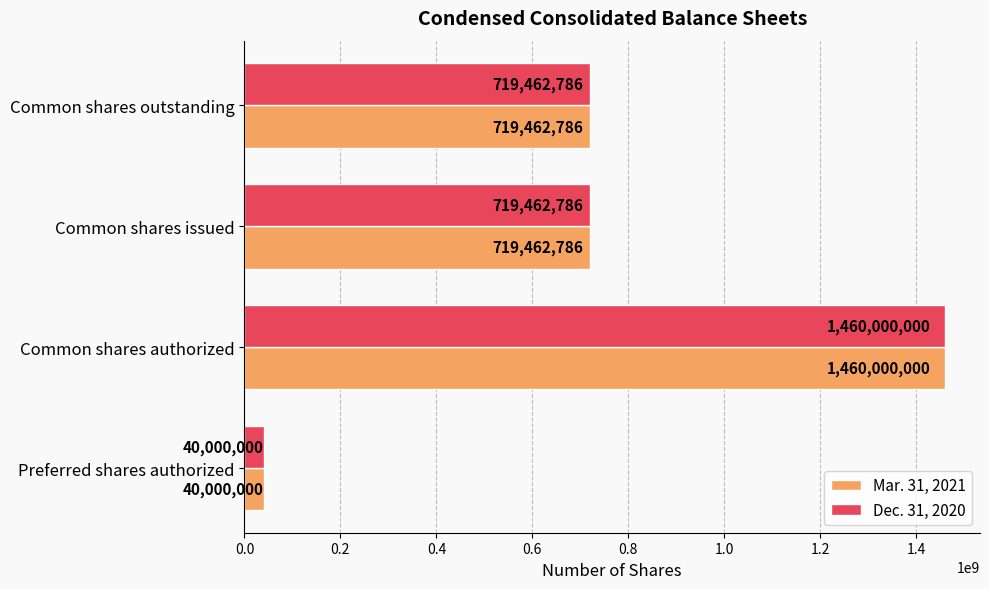

Is the value of Mar. 31, 2021 at Common shares outstanding greater than the value of Dec. 31, 2020 at Common shares authorized?

No